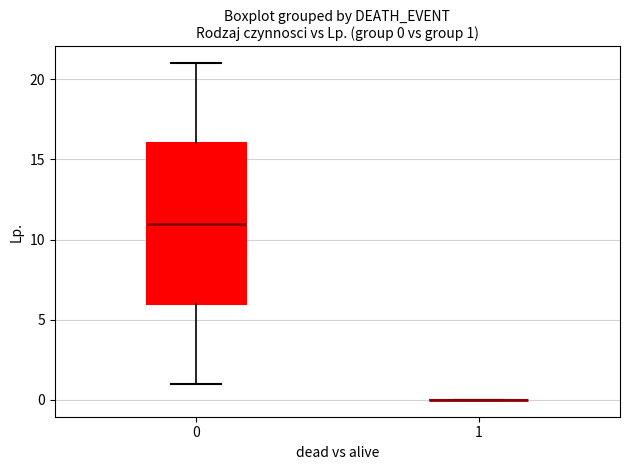

Which box is the tallest, from its lower edge to its upper edge?

0